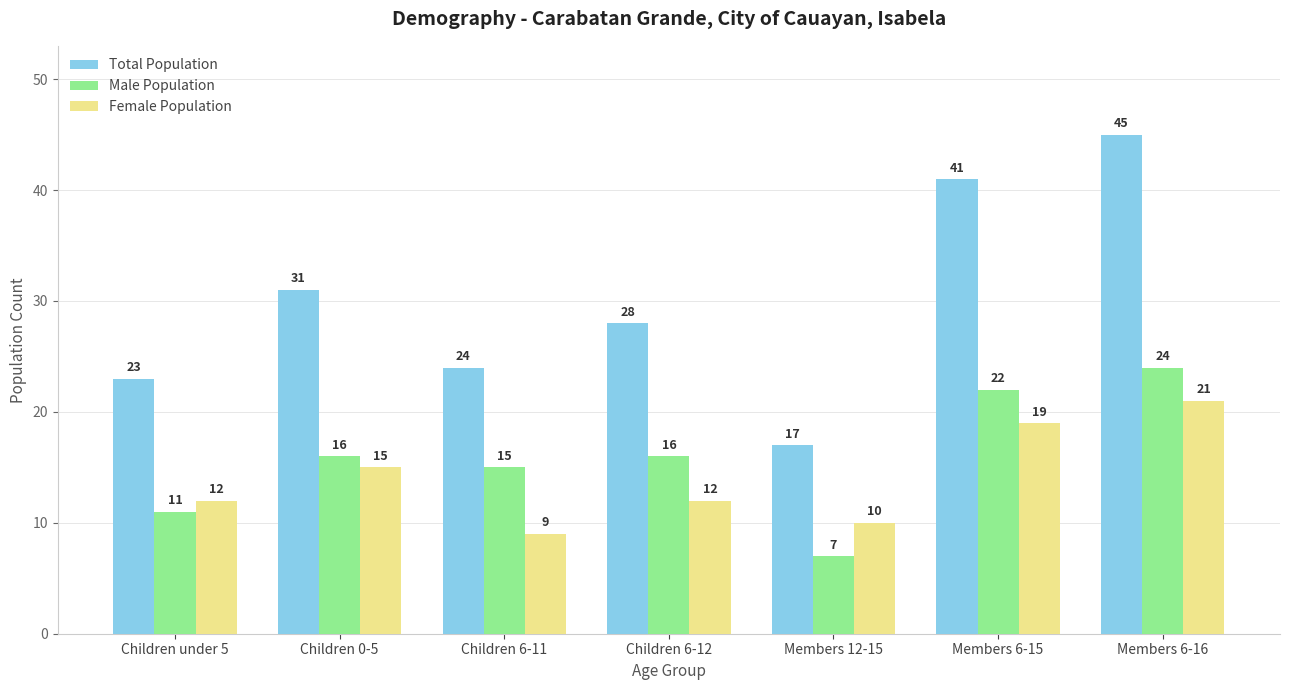

Is it true that Total Population equals 45 at Members 6-16?

True